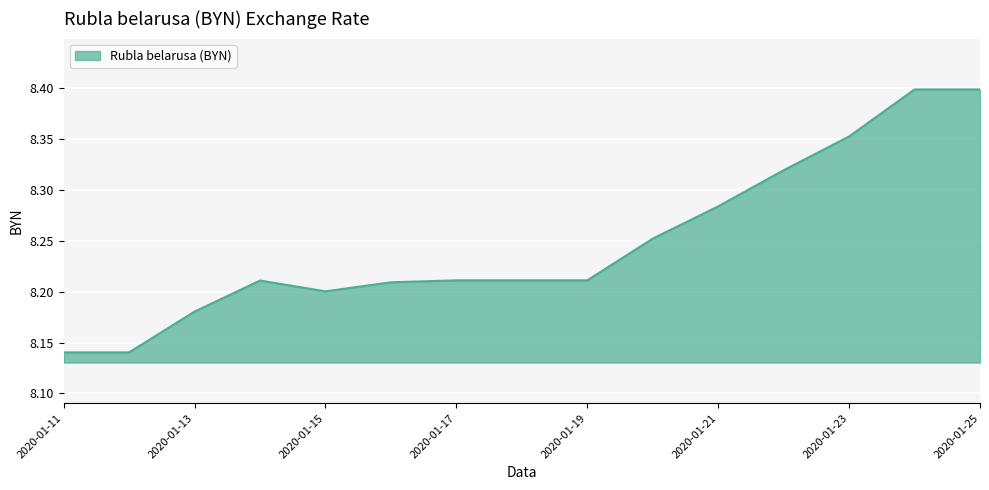

What is the difference between the maximum and minimum values?

0.3